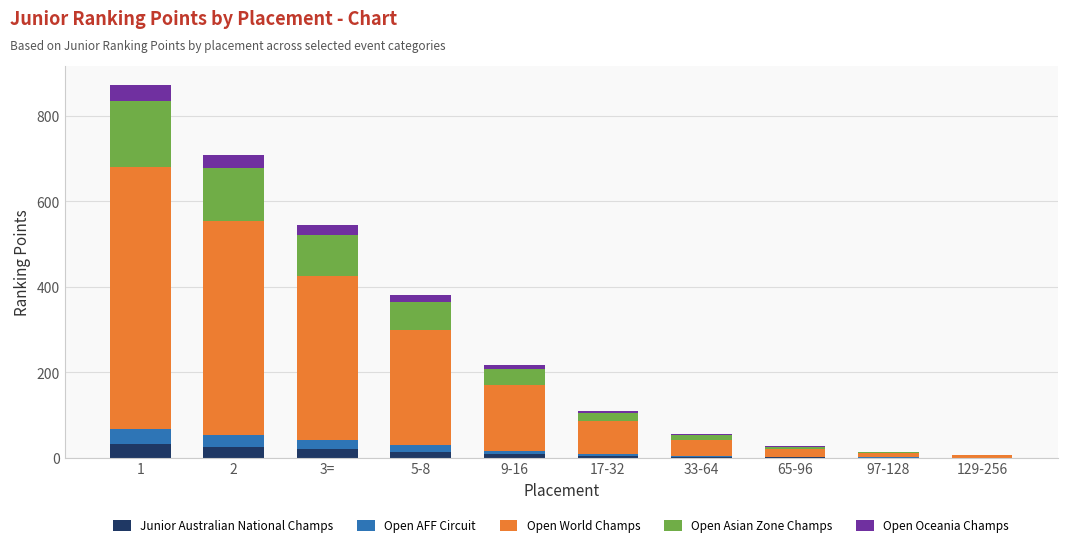

What is the highest value of the Junior Australian National Champs series?

32.0